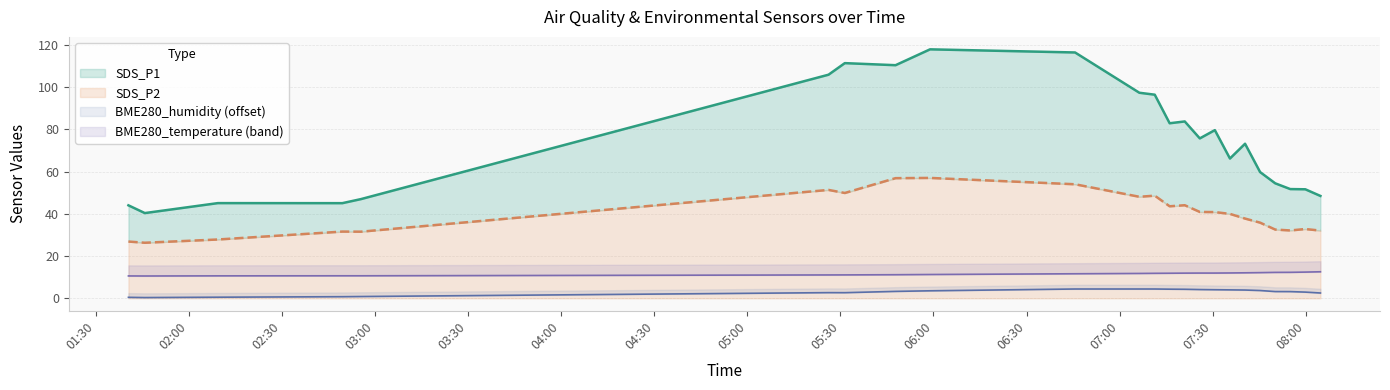

True or false: BME280_humidity and BME280_temperature intersect in this chart.

False